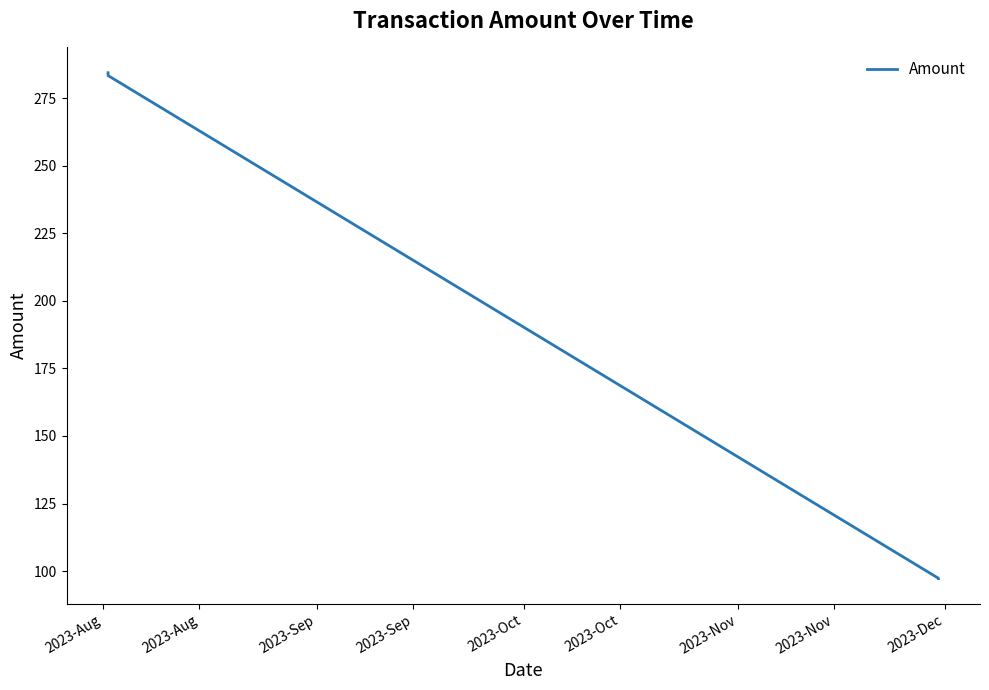

What is the minimum value shown in the chart?

97.2